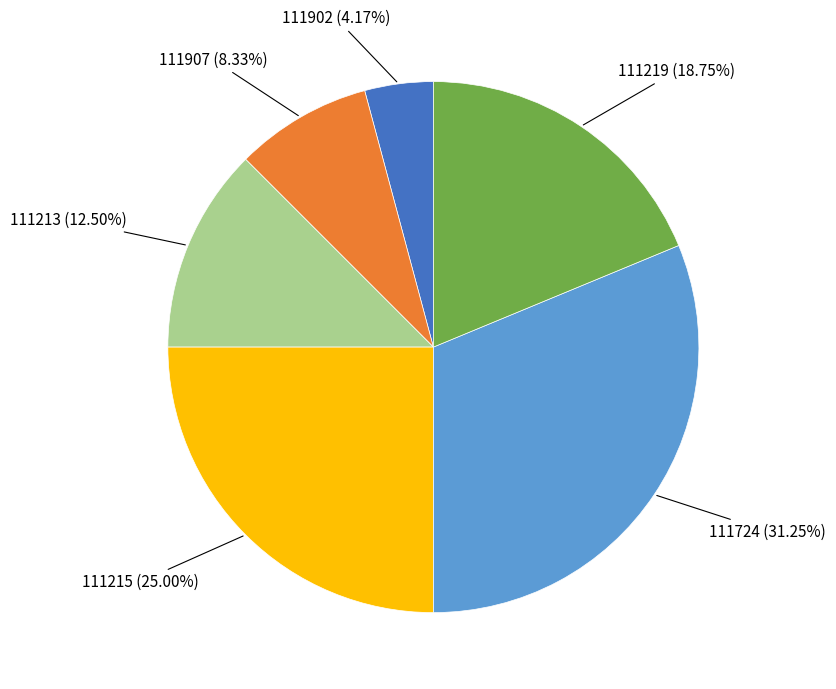

Is there a majority slice in this chart?

No